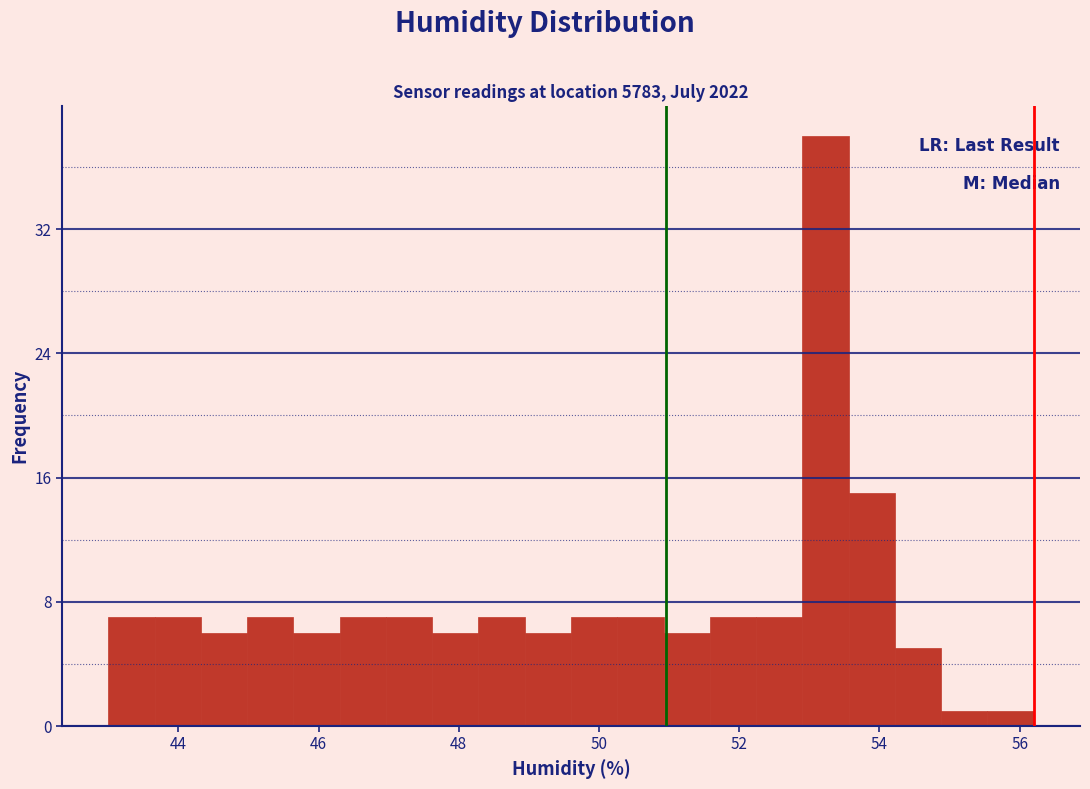

Read against the x-axis, roughly where is the centre of the tallest bar?

53.2